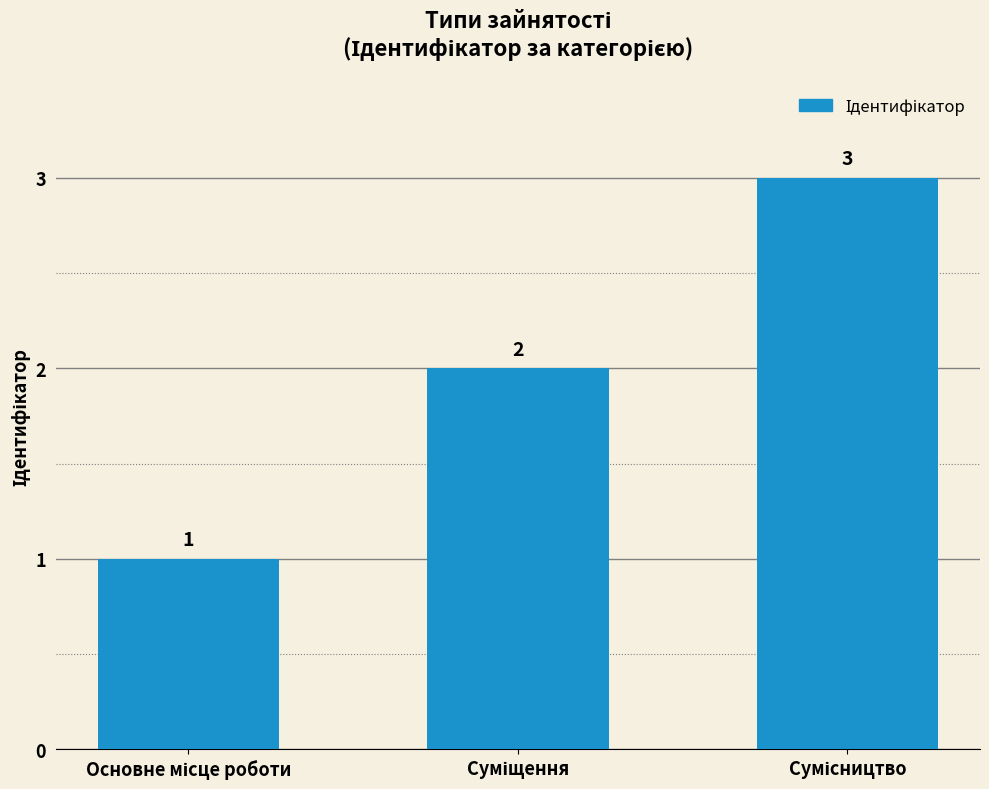

What is the greatest value displayed?

3